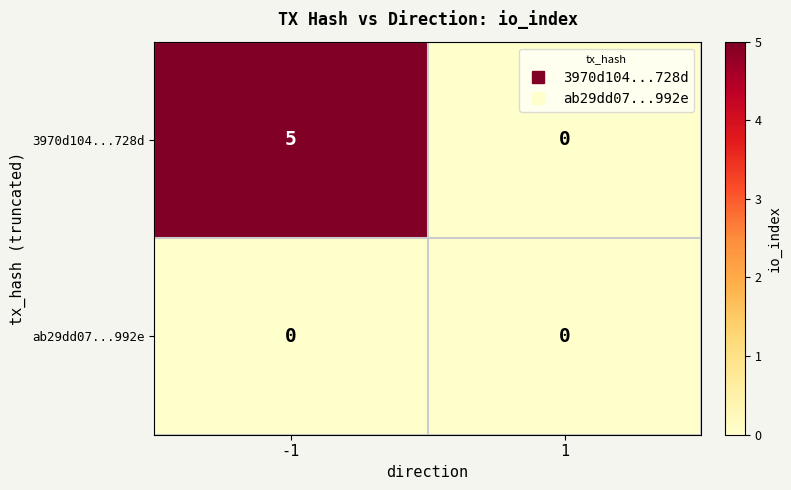

What is the difference between the 3970d104...728d values at -1 and 1?

5